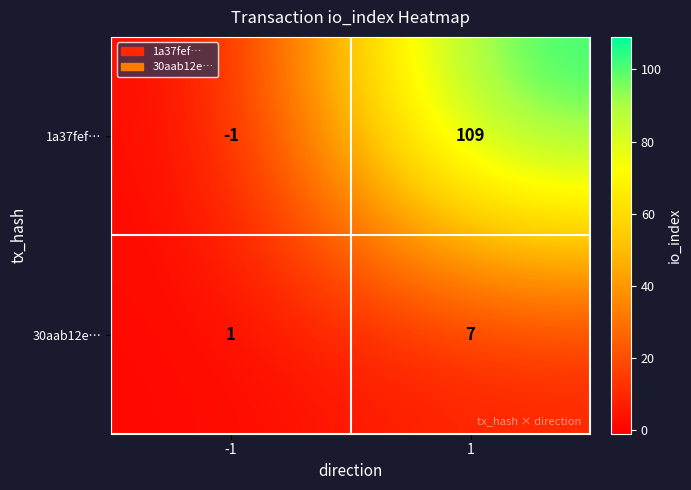

The 30aab12e… series shows 2 at -1. True or false?

False